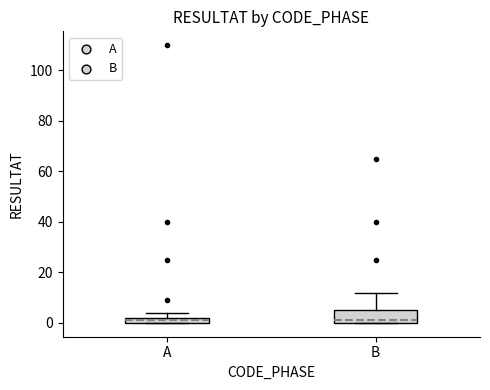

Where is the lower edge of the box for A on the y-axis? The values are not printed on the chart, so give them approximately, as read against the axis.

0